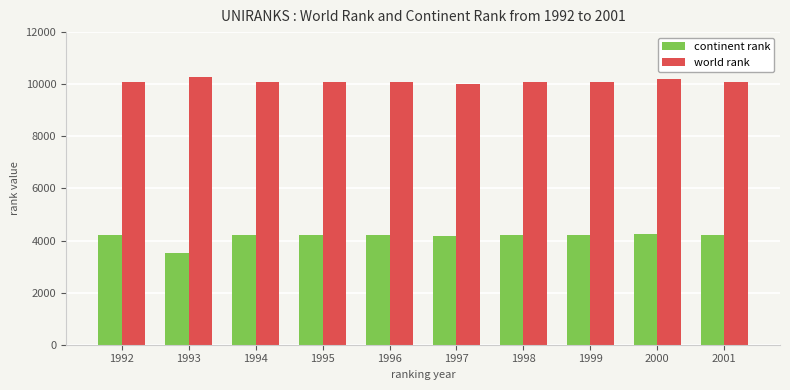

At how many categories does at least one series exceed 4175?

10